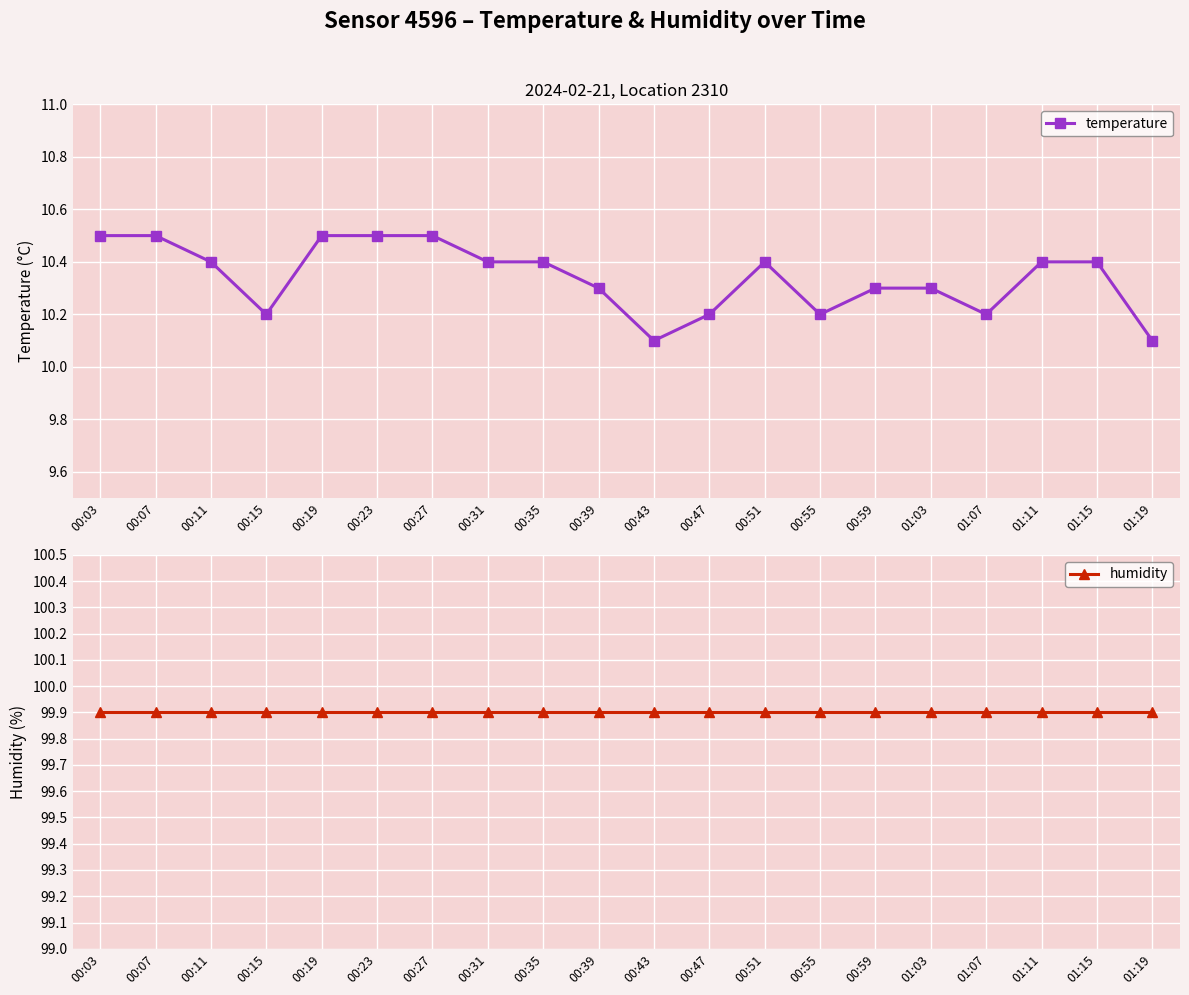

Rank the series at 01:19 from highest to lowest value.

humidity, temperature